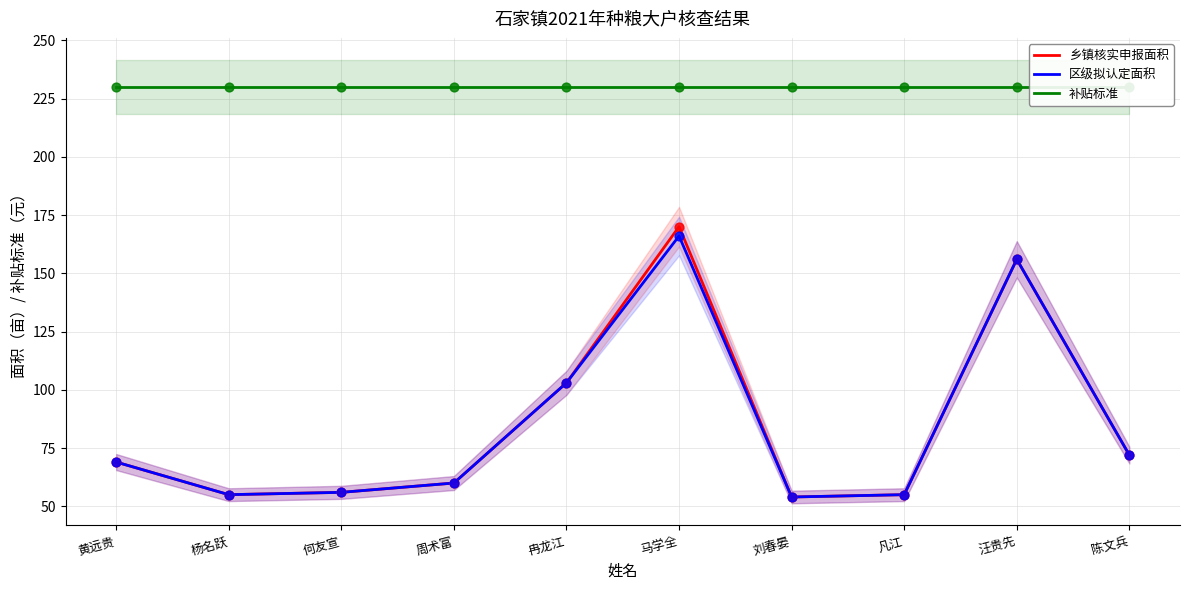

What is the total value across all series at 冉龙江?

436